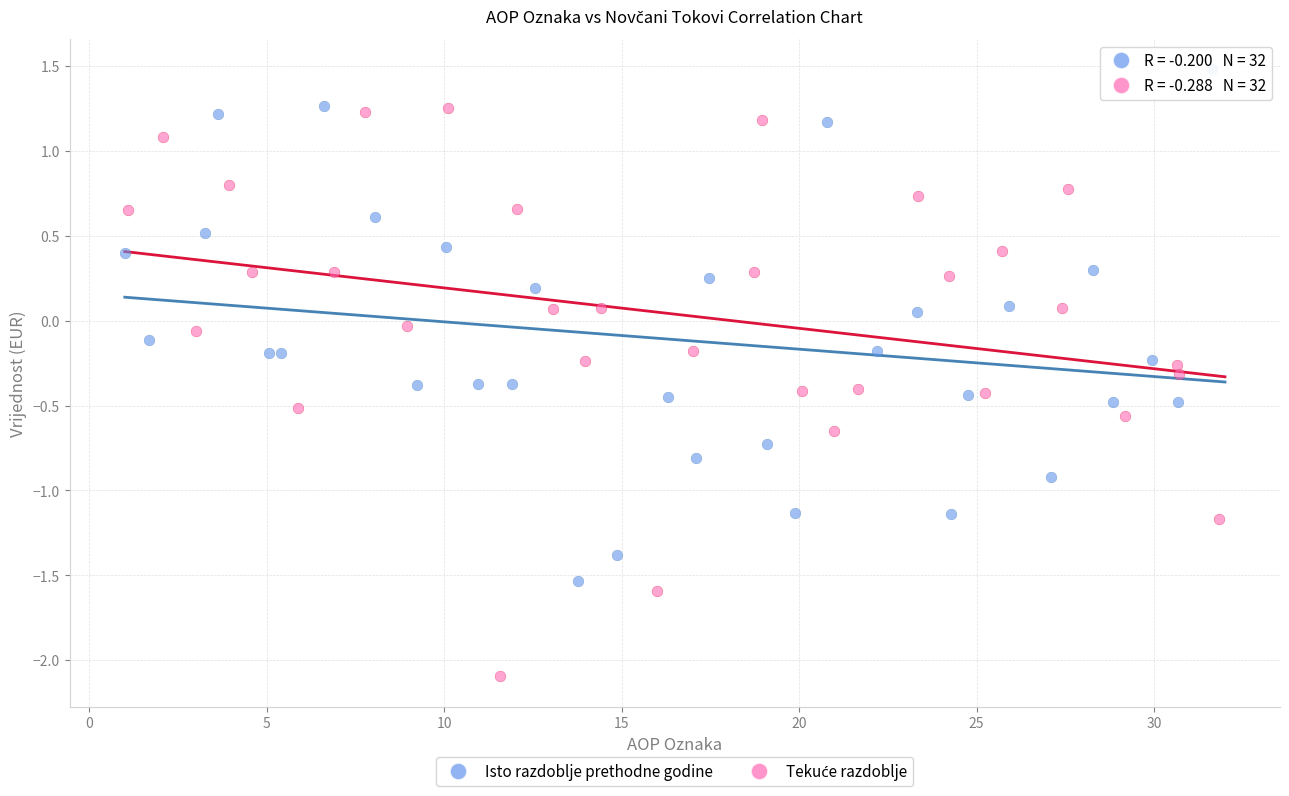

Which series reaches the maximum Y coordinate?

Isto razdoblje prethodne godine